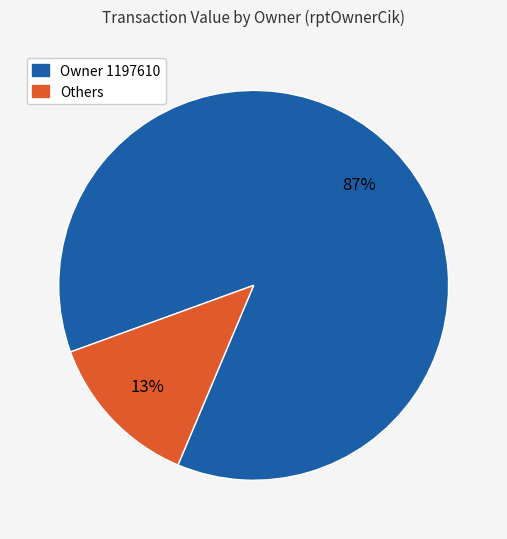

To the nearest percent, what is the average slice percentage?

50%